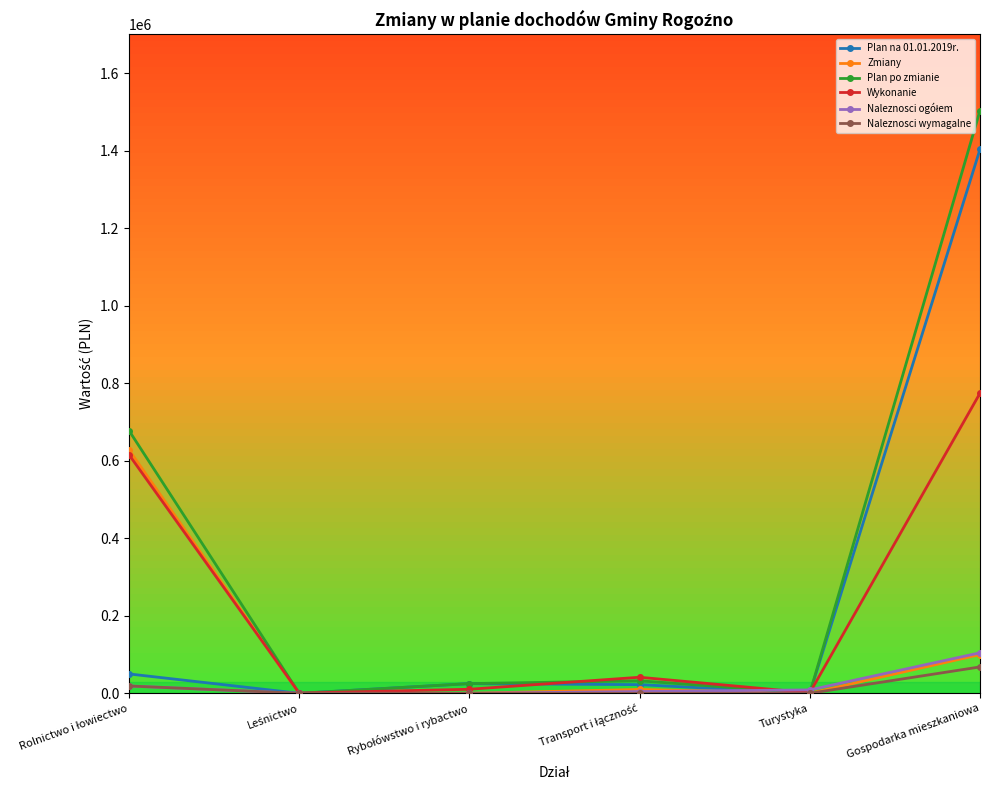

How many series are shown in this chart?

6